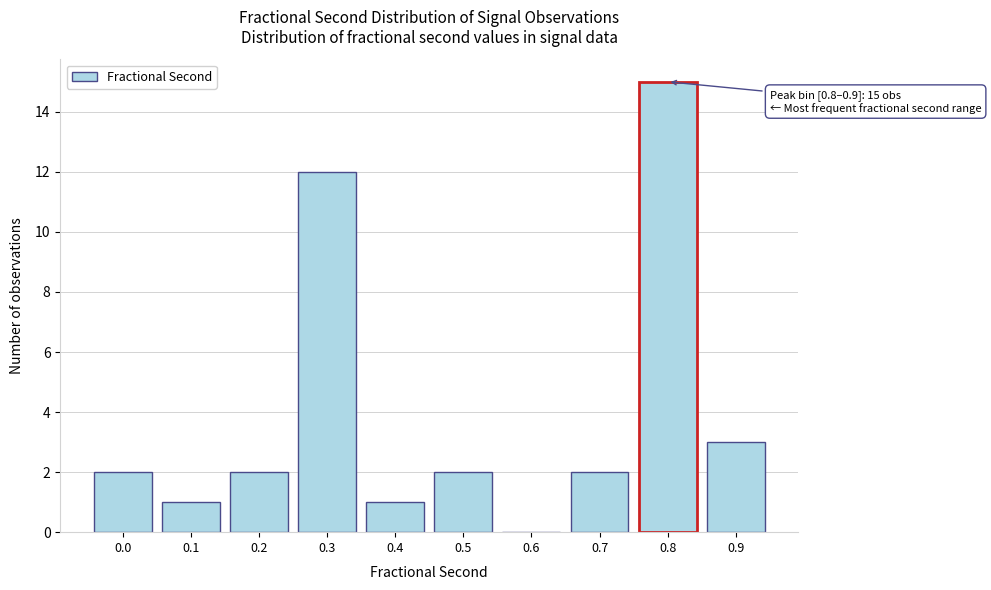

Reading right to left, list all the values displayed in this chart.

0.9=3	0.8=15	0.7=2	0.6=0	0.5=2	0.4=1	0.3=12	0.2=2	0.1=1	0.0=2